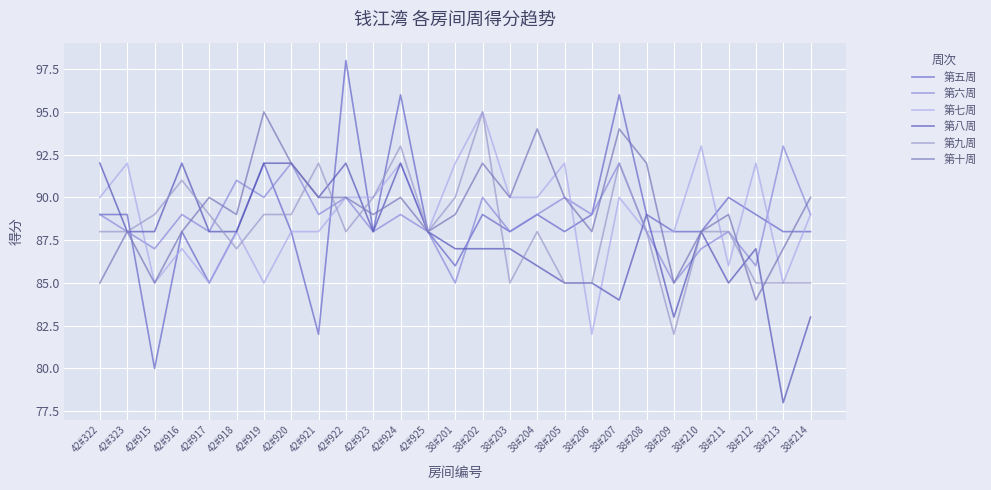

Which series has the widest spread of values?

第五周